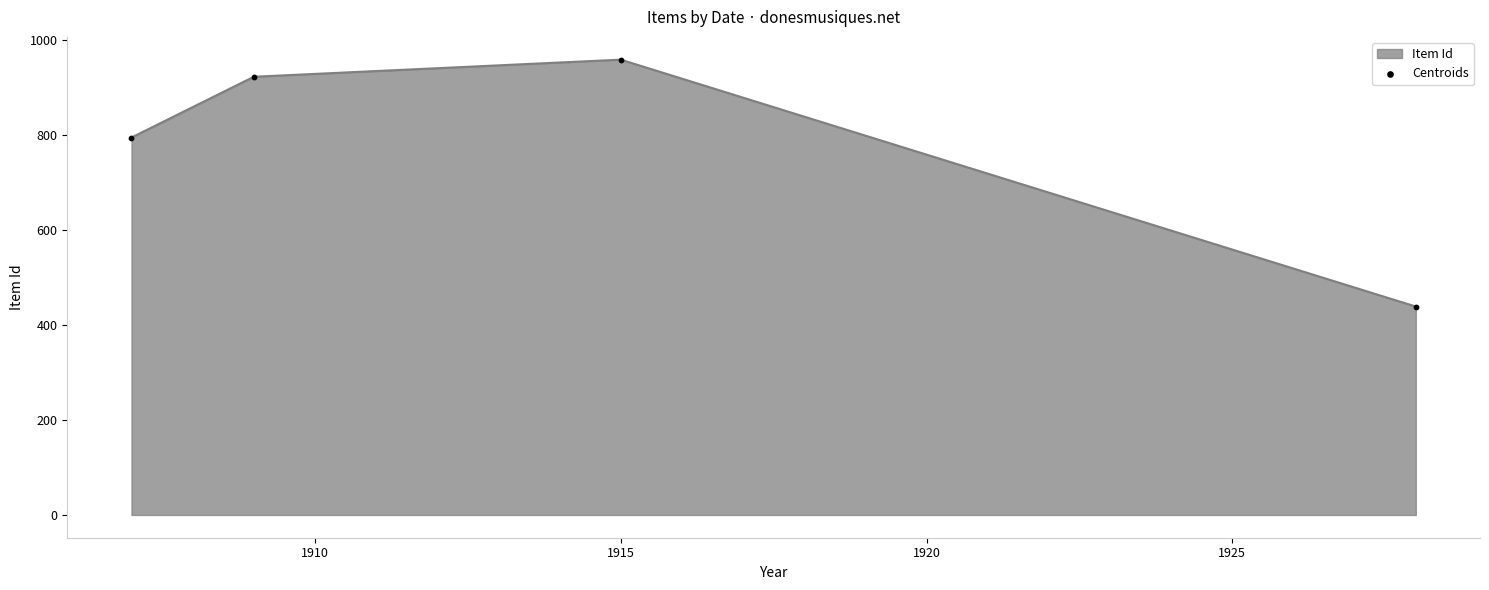

True or false: the data has more than 0 interior local peaks.

True